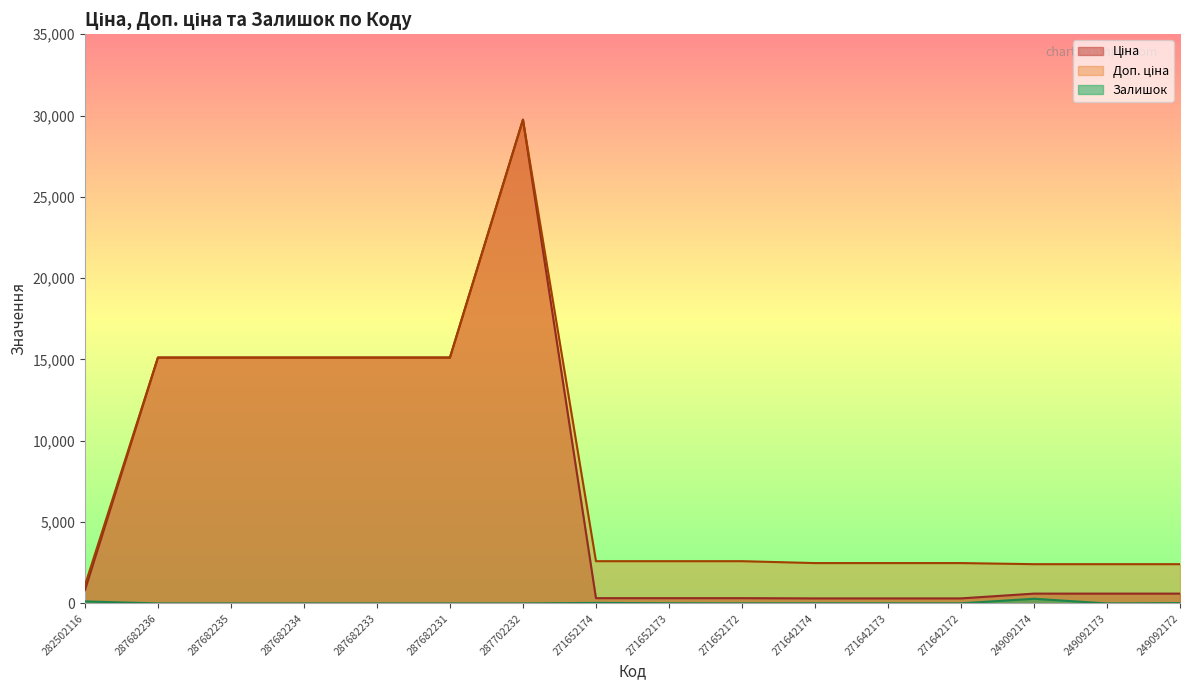

How many series are shown in this chart?

3